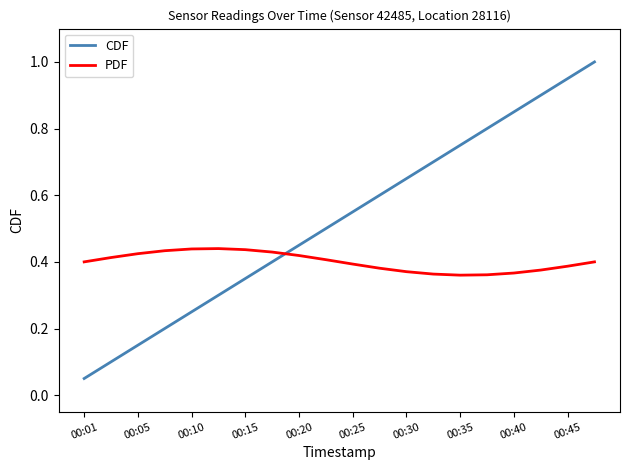

What is the maximum value for CDF?

1.0